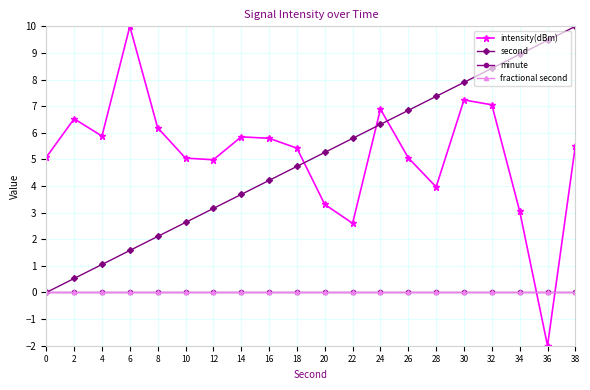

Is this an area chart (filled region under the line)?

No